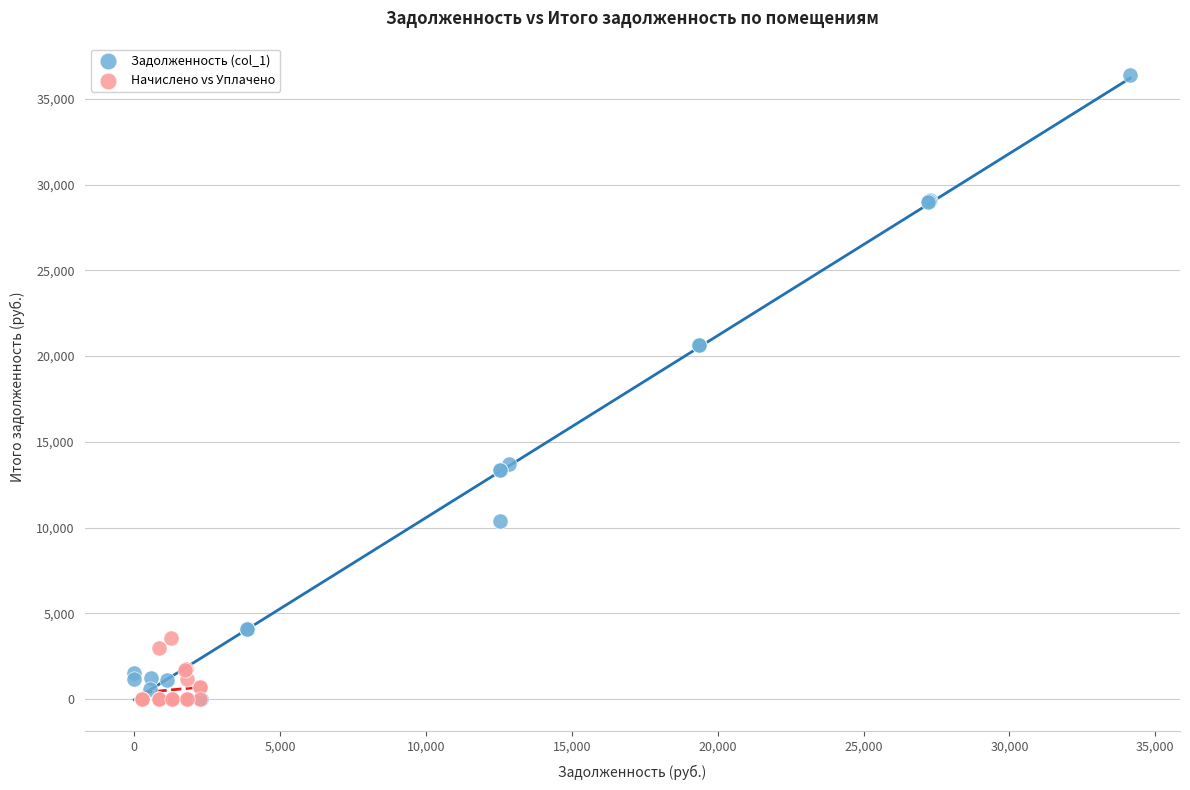

Which series has the widest spread of Y values?

Задолженность (col_1)